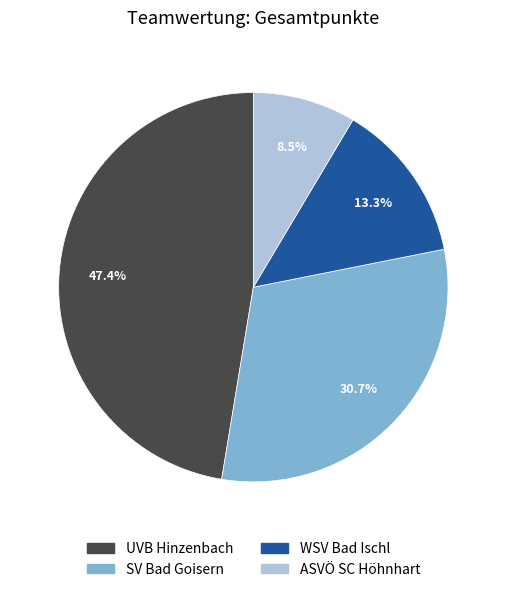

Which slice is the largest?

UVB Hinzenbach